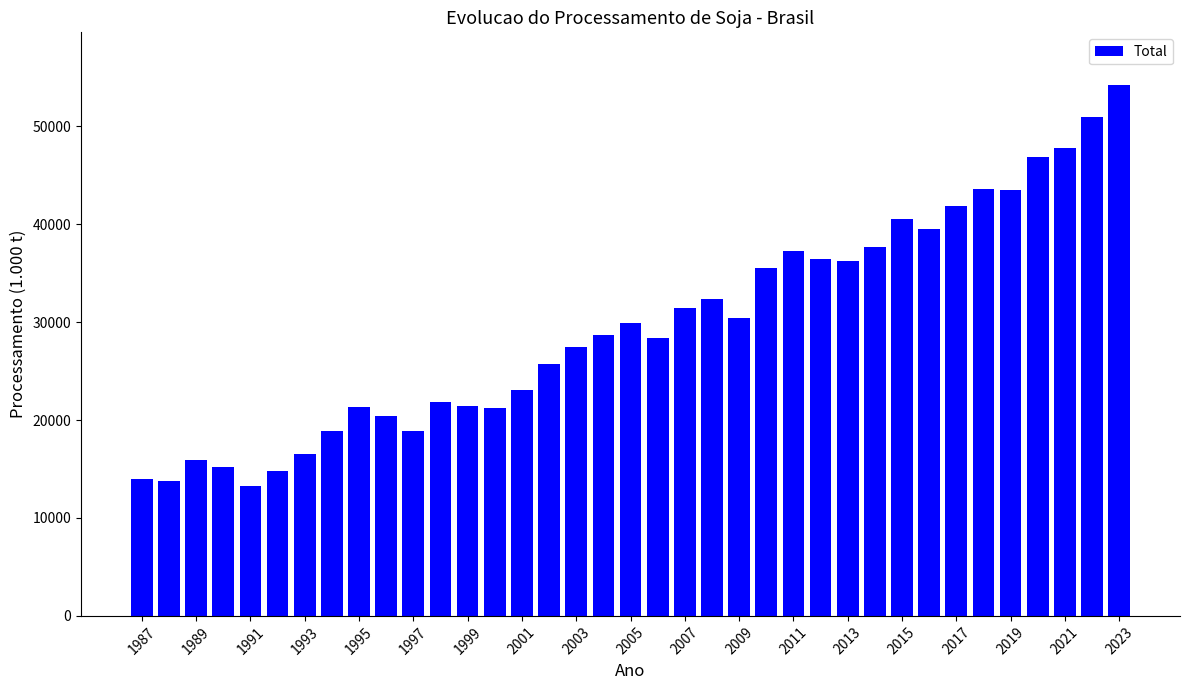

What is the greatest value displayed?

54165